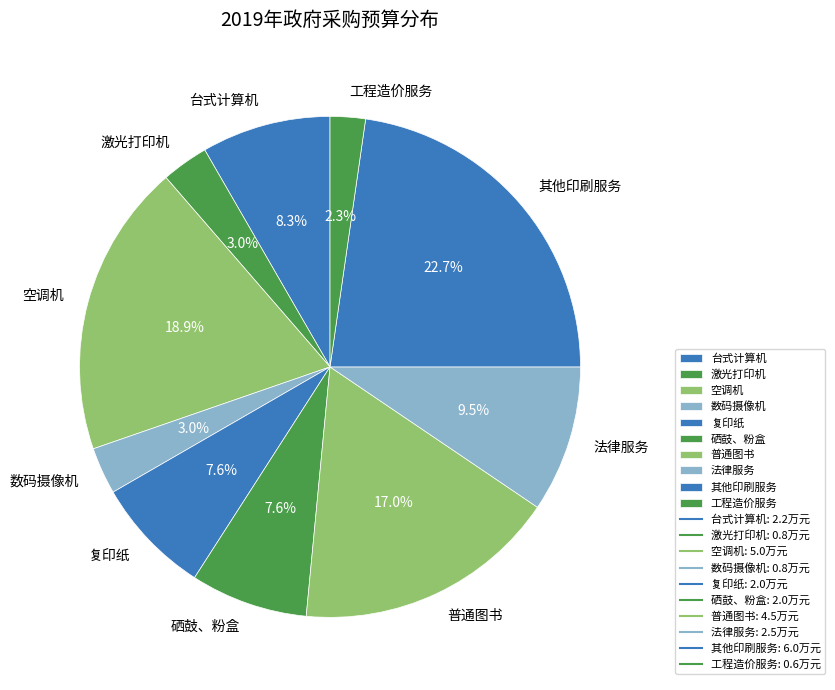

Between 激光打印机 and 空调机, which is larger?

空调机